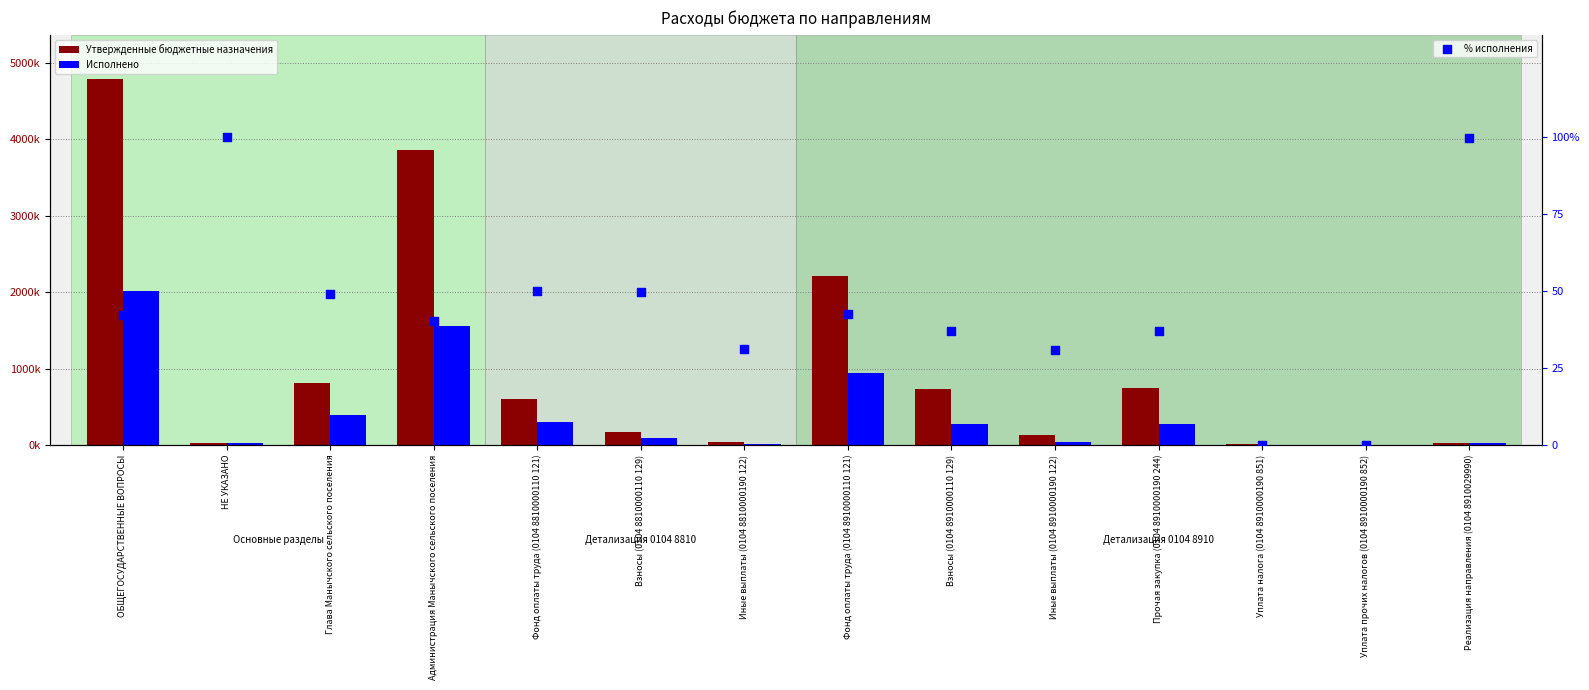

Which series contains the lowest Y value?

Исполнено